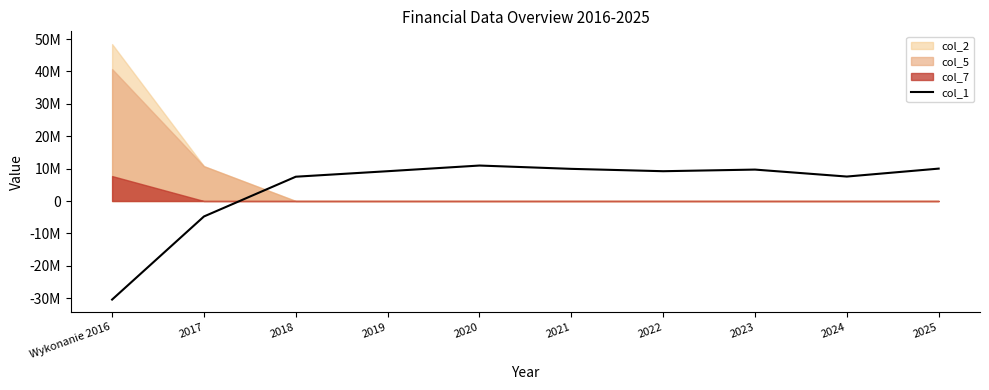

Reading left to right, list all the values displayed in this chart.

-30432619.0	-4775956.0	7500528.0	9200523.0	10950000.0	9923949.0	9200000.0	9700000.0	7550000.0	10000000.0